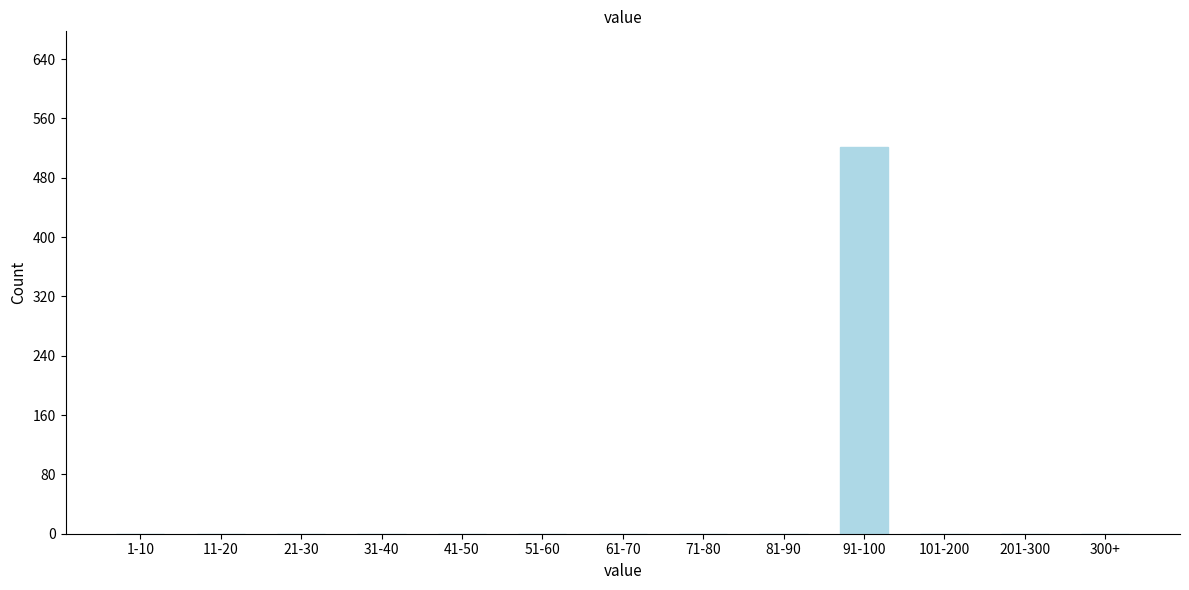

Reading left to right, extract all data points from this chart.

1-10=0	11-20=0	21-30=0	31-40=0	41-50=0	51-60=0	61-70=0	71-80=0	81-90=0	91-100=521	101-200=0	201-300=0	300+=0